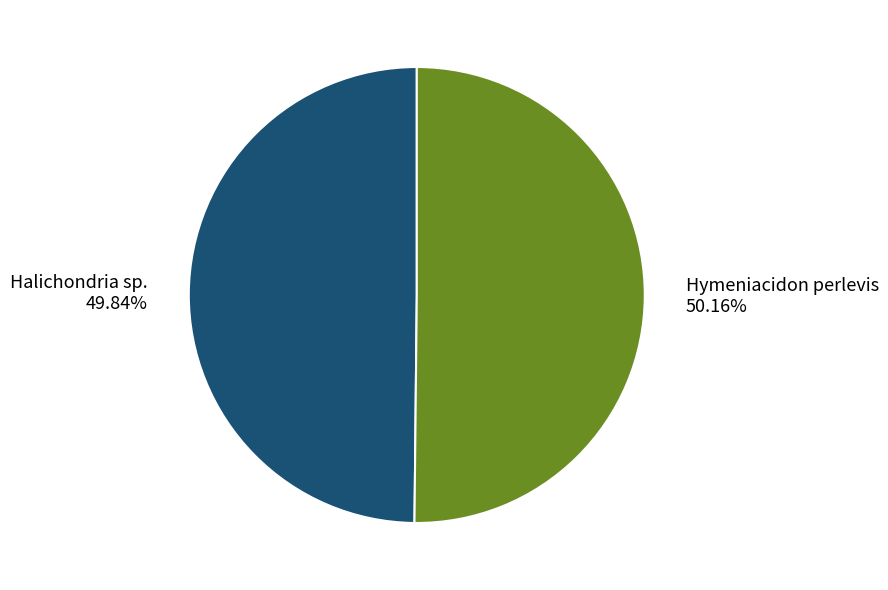

Is the sum of Halichondria sp. and Hymeniacidon perlevis greater than half?

Yes